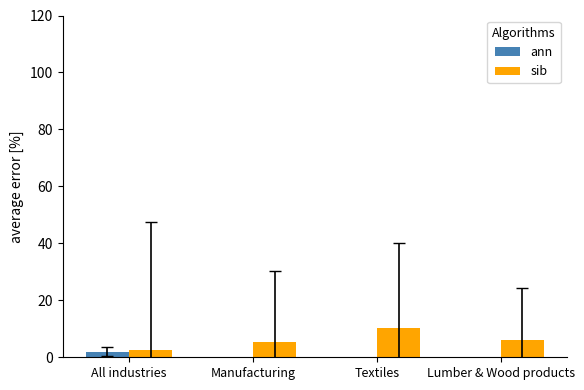

What are all the series names shown in the legend?

ann, sib